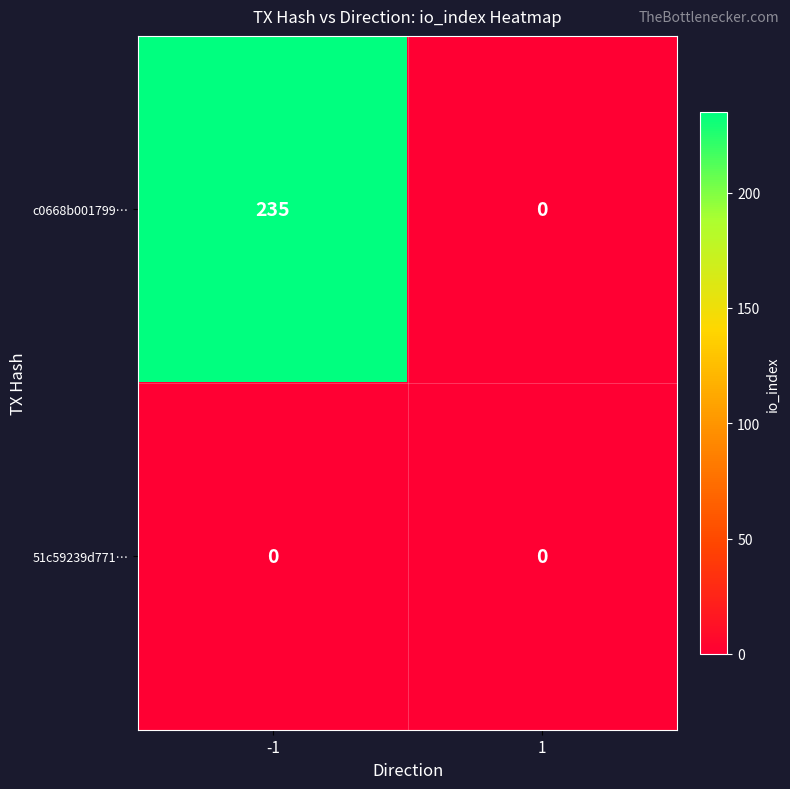

Reading left to right, extract all data points from this chart.

c0668b001799…: 235	0
51c59239d771…: 0	0